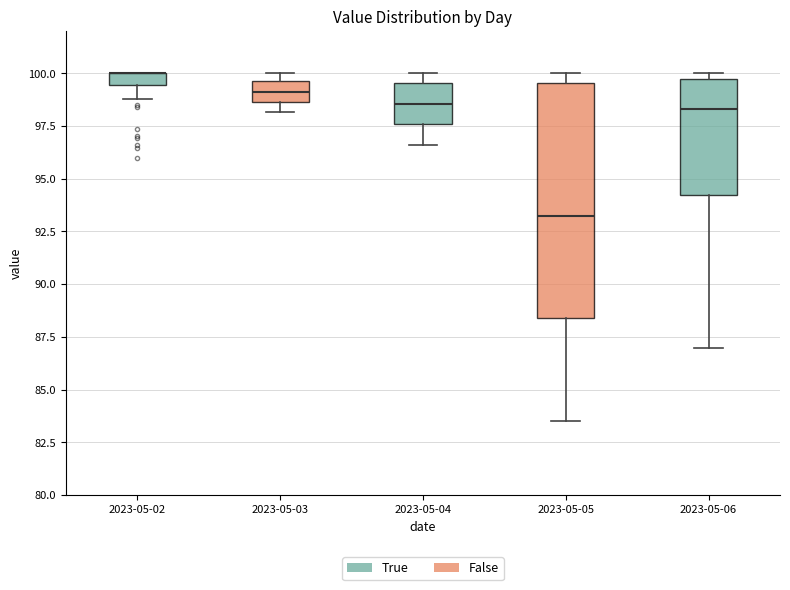

Where does the lower whisker of the box for 2023-05-05 end on the y-axis? The values are not printed on the chart, so give them approximately, as read against the axis.

83.5